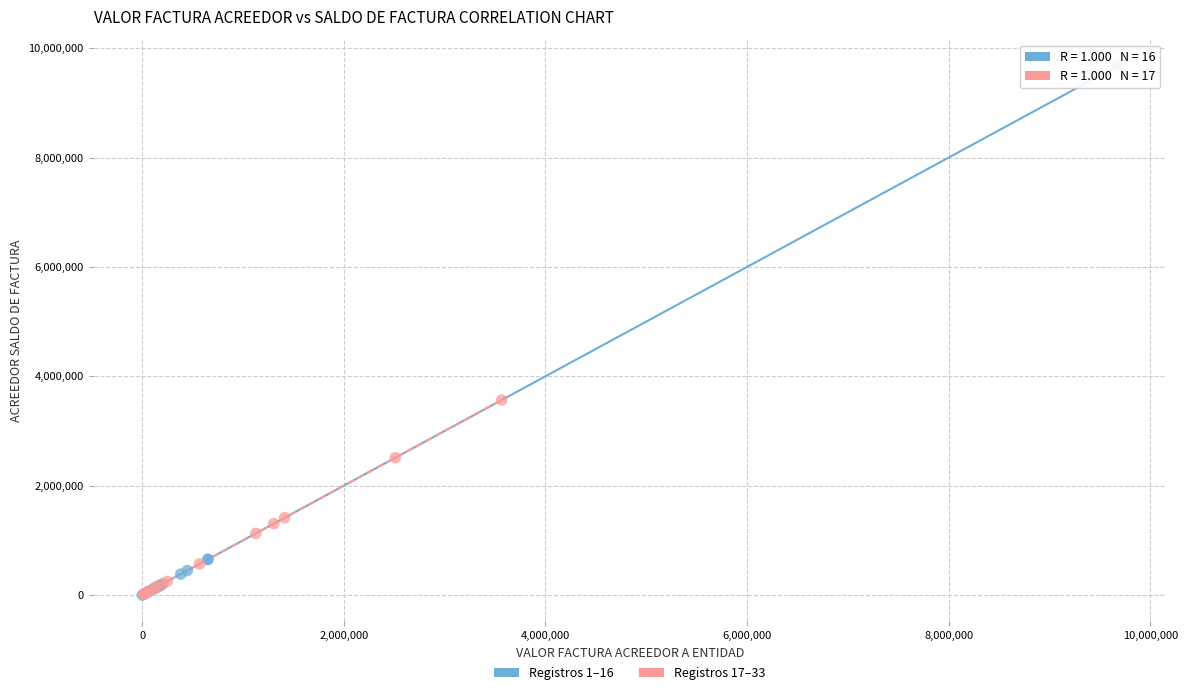

Which series contains the highest Y value?

Registros 1–16